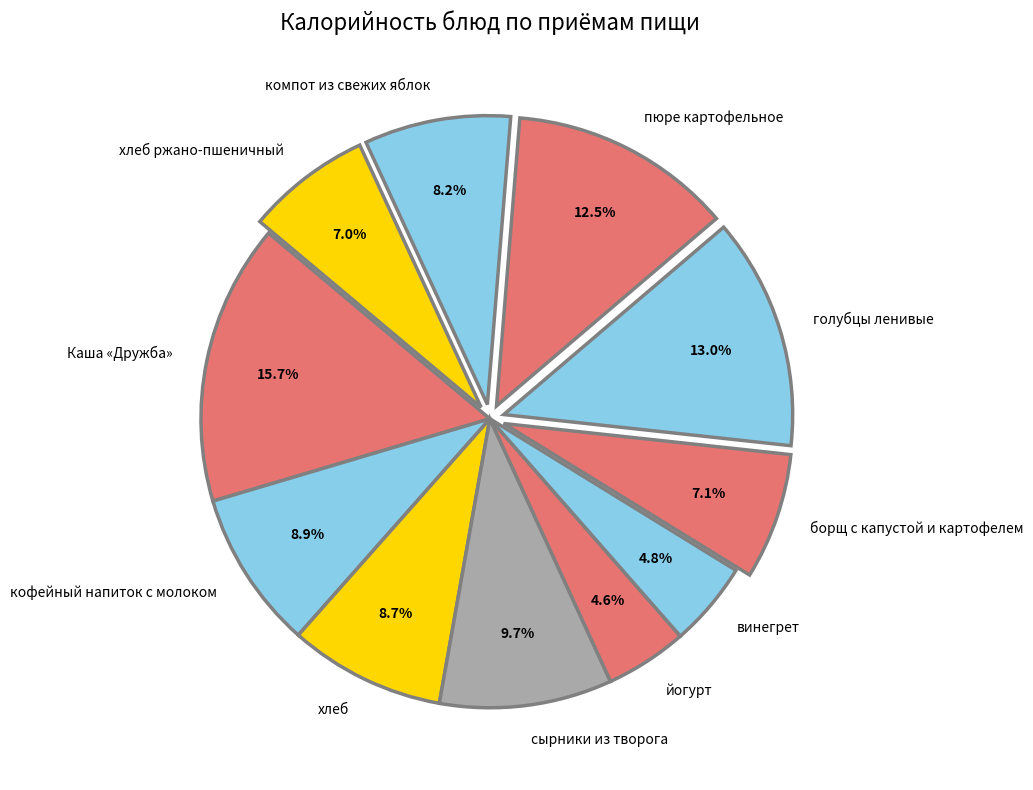

To the nearest percent, what is the combined percentage of хлеб and сырники из творога?

18%